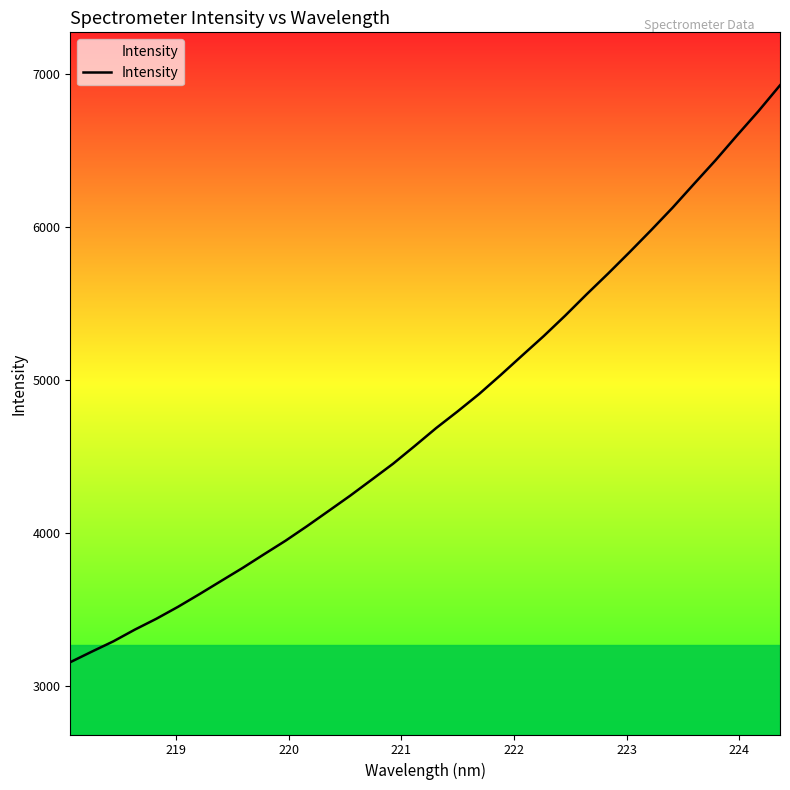

What is the greatest value displayed?

6927.7